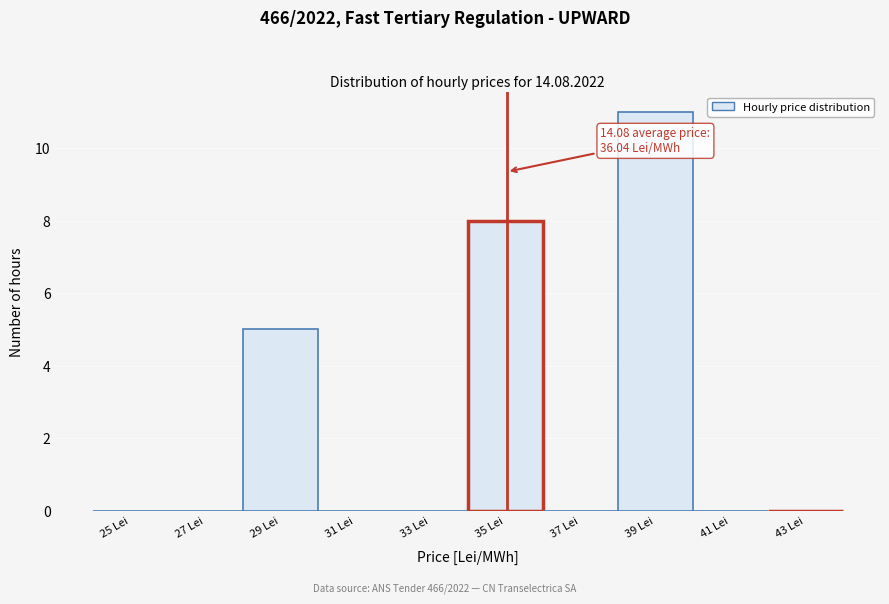

Reading left to right, extract all data points from this chart.

25 Lei=0	27 Lei=0	29 Lei=5	31 Lei=0	33 Lei=0	35 Lei=8	37 Lei=0	39 Lei=11	41 Lei=0	43 Lei=0